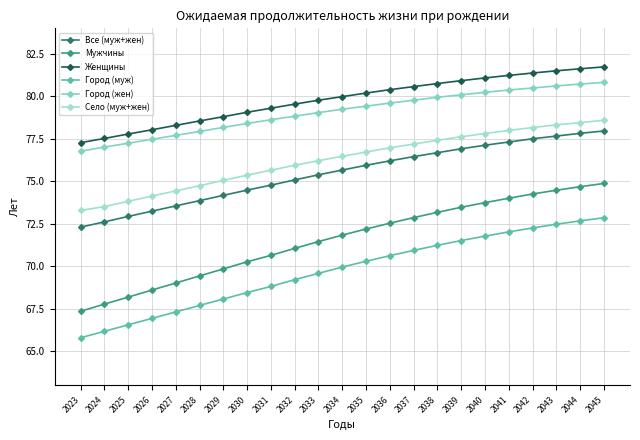

Which series has the largest total across all categories?

Женщины